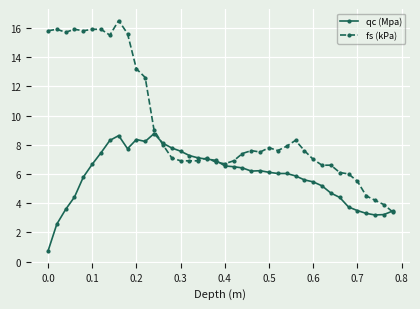

True or false: qc (Mpa) has more than 2 points higher than both neighbors.

True